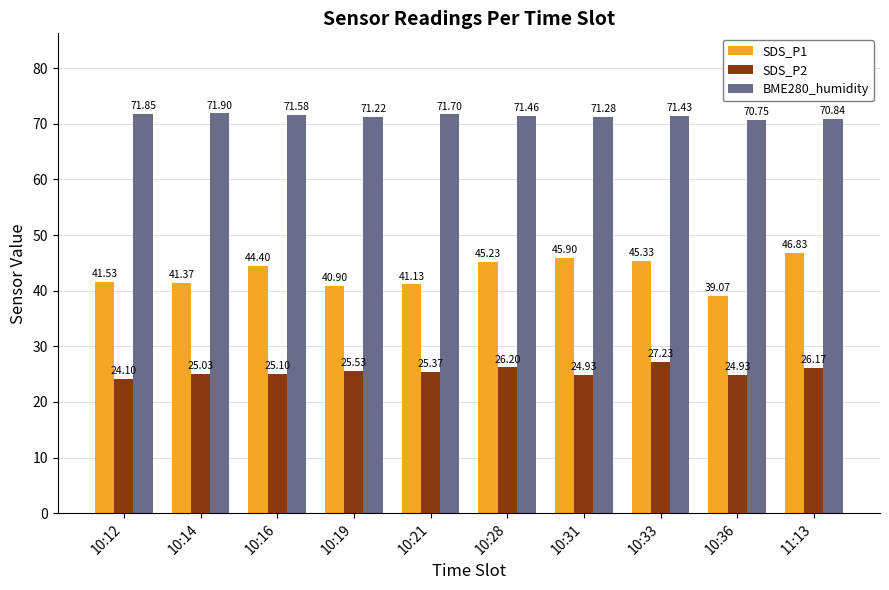

Does the chart contain any negative values?

No